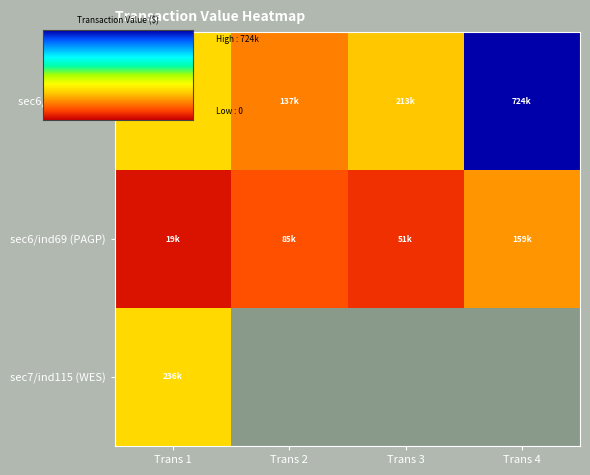

What is the maximum value shown in the chart?

724200